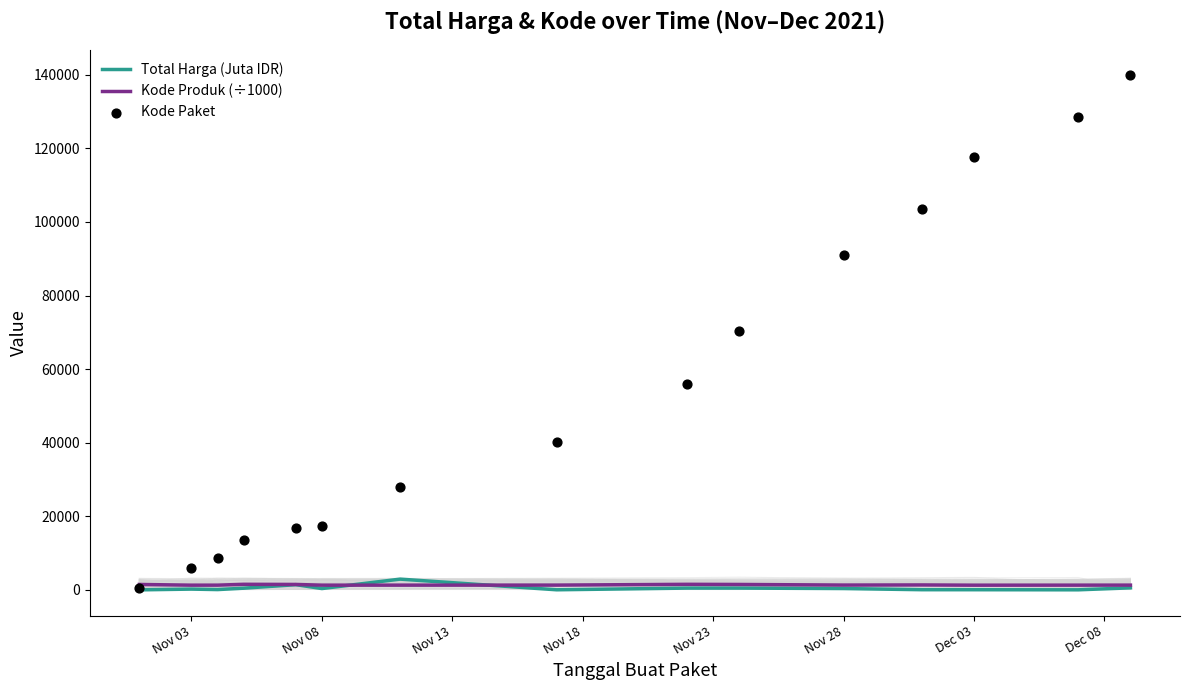

What are all the series names shown in the legend?

Total Harga (Juta IDR), Kode Produk (÷1000), Kode Paket